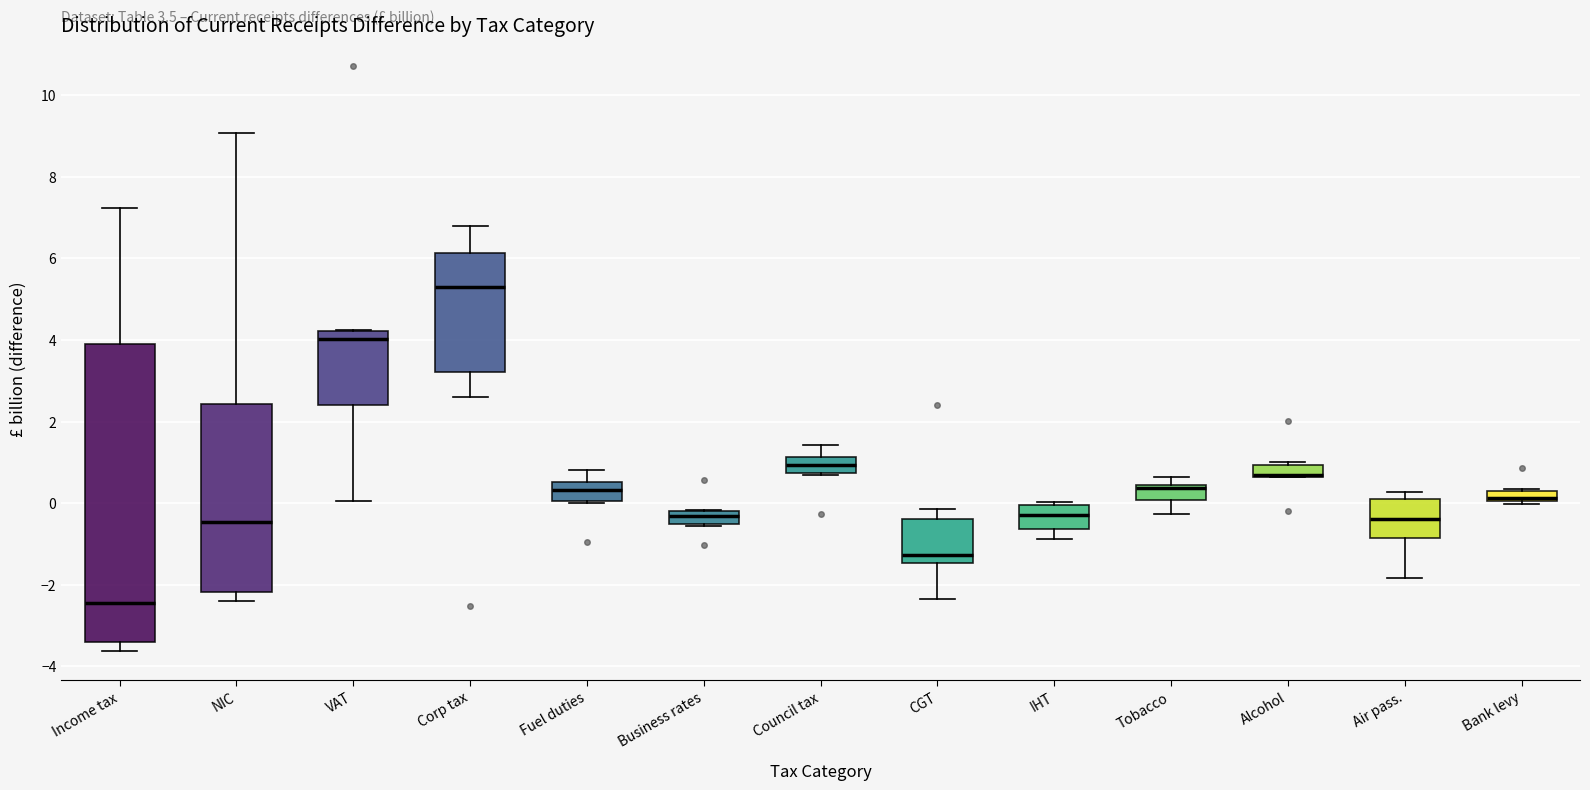

Which box is the tallest, from its lower edge to its upper edge?

Income tax